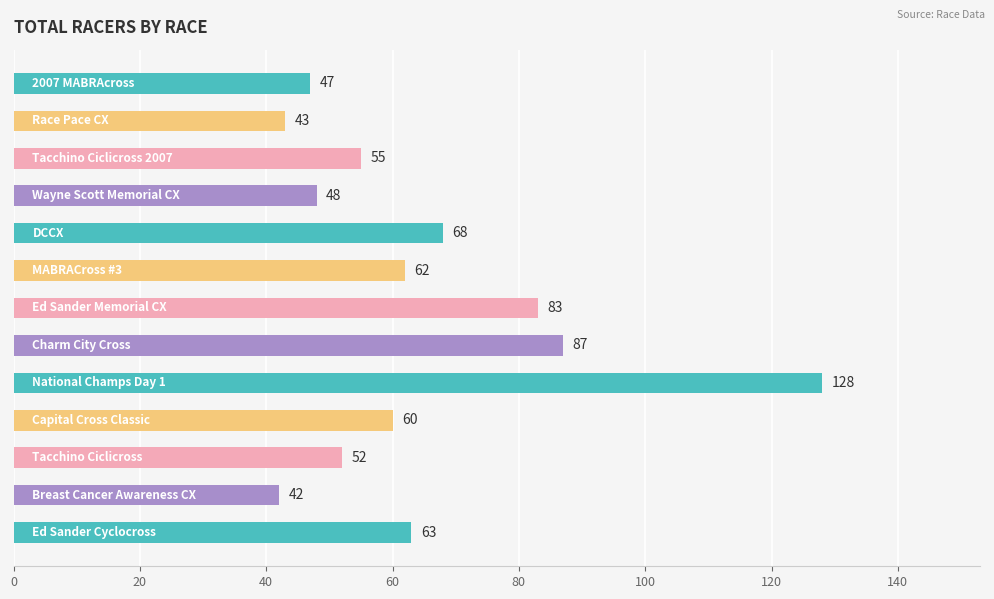

What is the difference between the second highest and second lowest values?

44